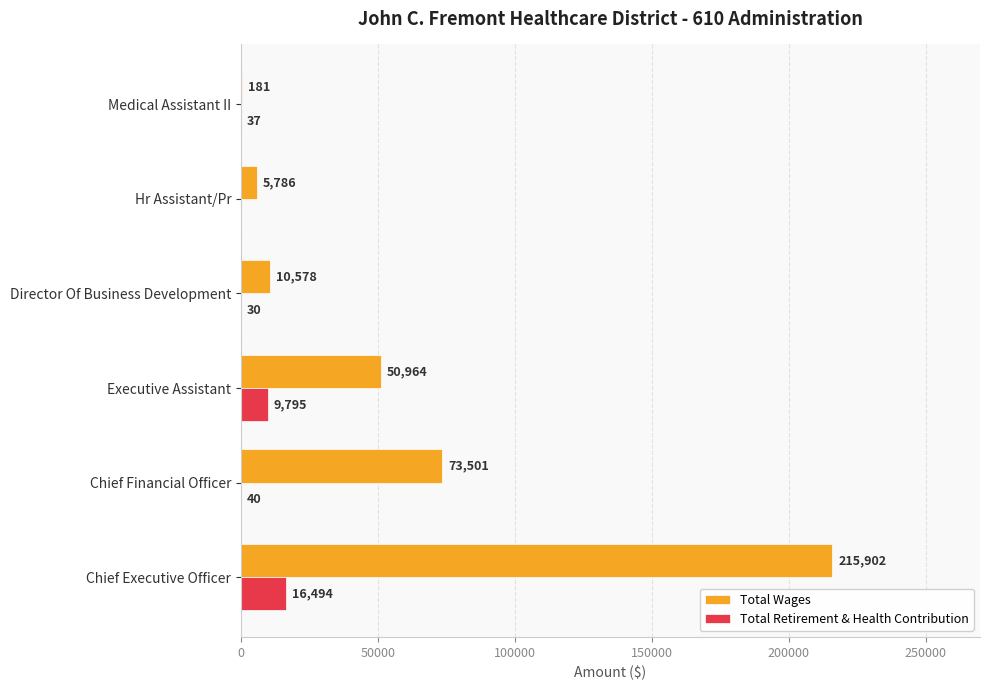

Is it true that Total Wages equals 73501 at Chief Financial Officer?

True